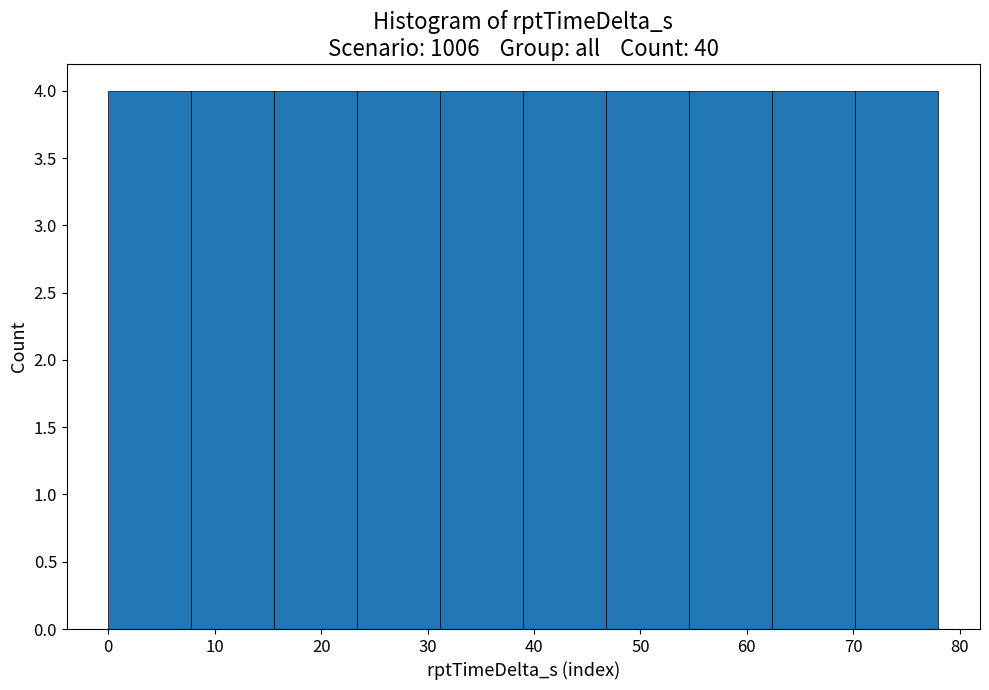

How tall is the bar that spans 15.6 to 23.4 on the x-axis? Neither the bar edges nor the heights are printed on the chart, so give them approximately, as read against the axes.

4